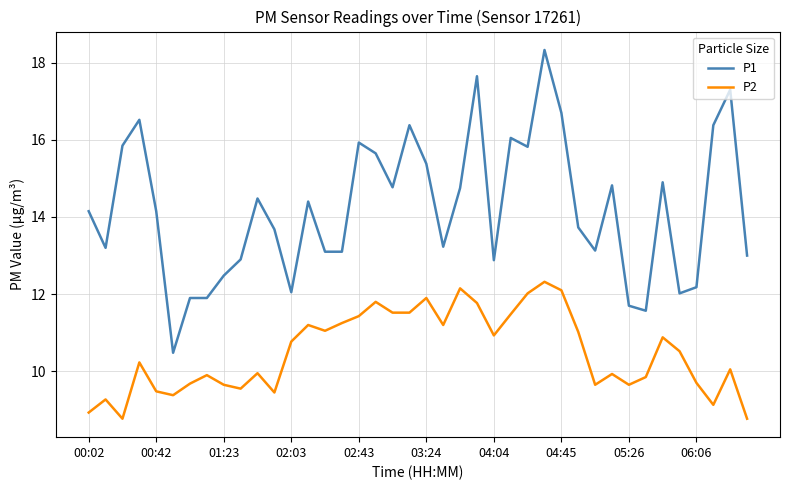

Does the chart display data point markers on the line(s)?

No